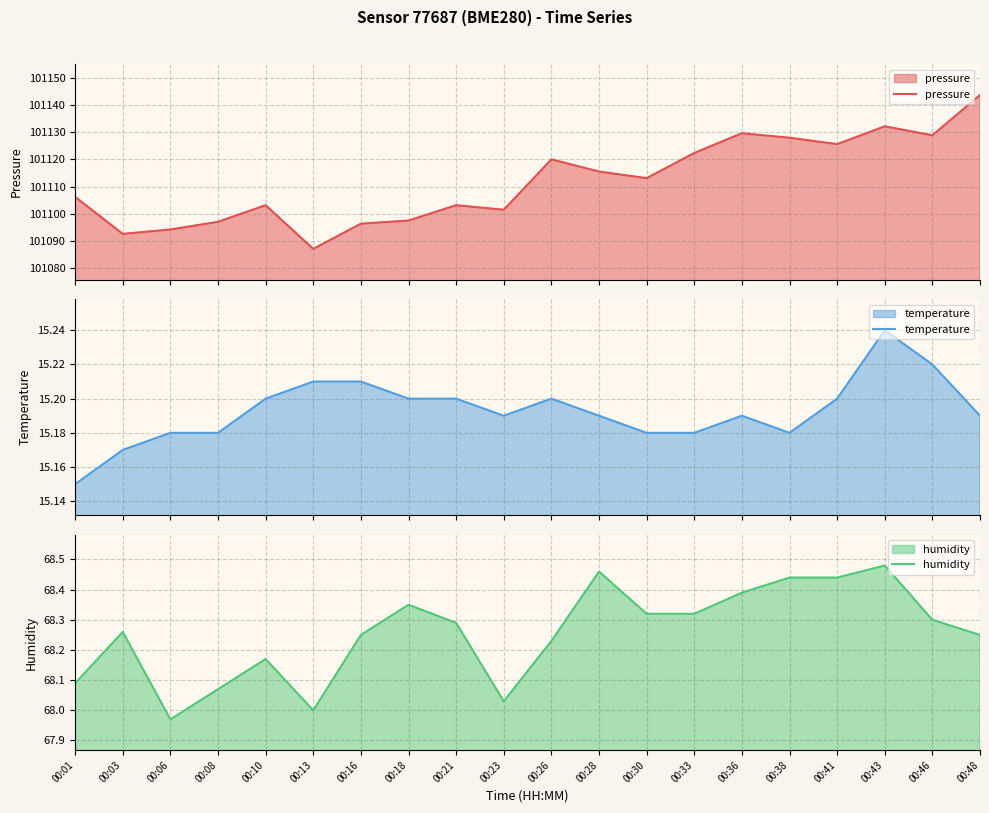

True or false: temperature and humidity cross at least once.

False